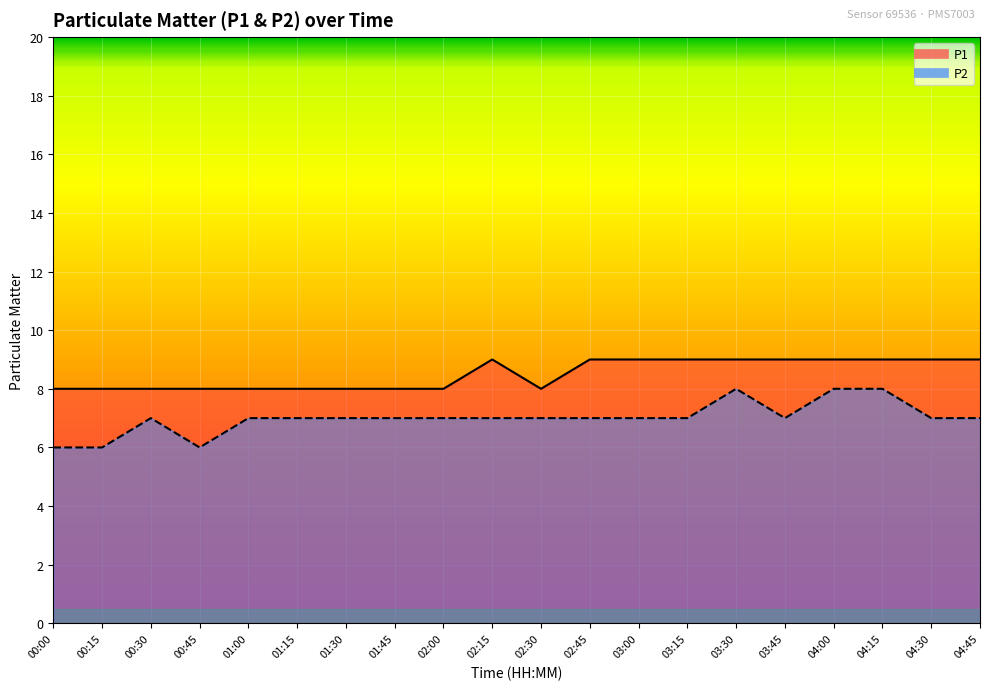

How many interior local peaks does the P2 series have?

2